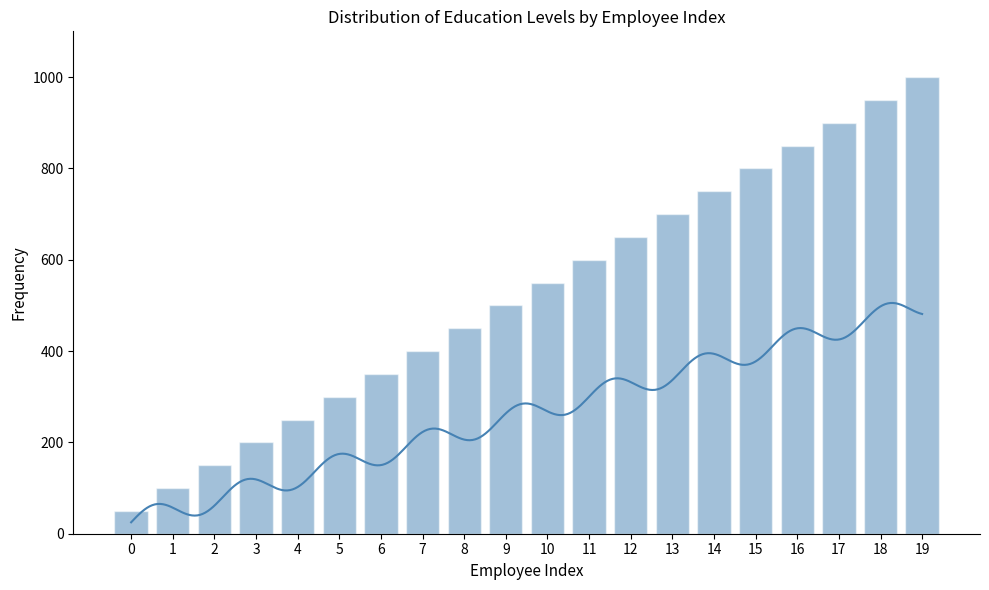

List the labels in order of value, largest first.

19, 18, 17, 16, 15, 14, 13, 12, 11, 10, 9, 8, 7, 6, 5, 4, 3, 2, 1, 0